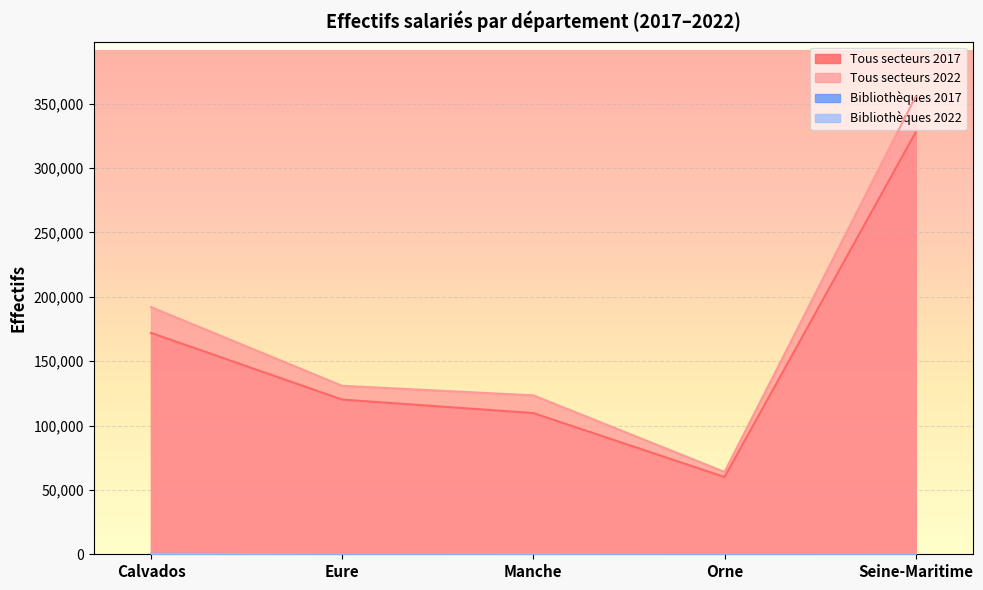

Read the Tous secteurs 2022 value at Orne, to the nearest 10.

63960